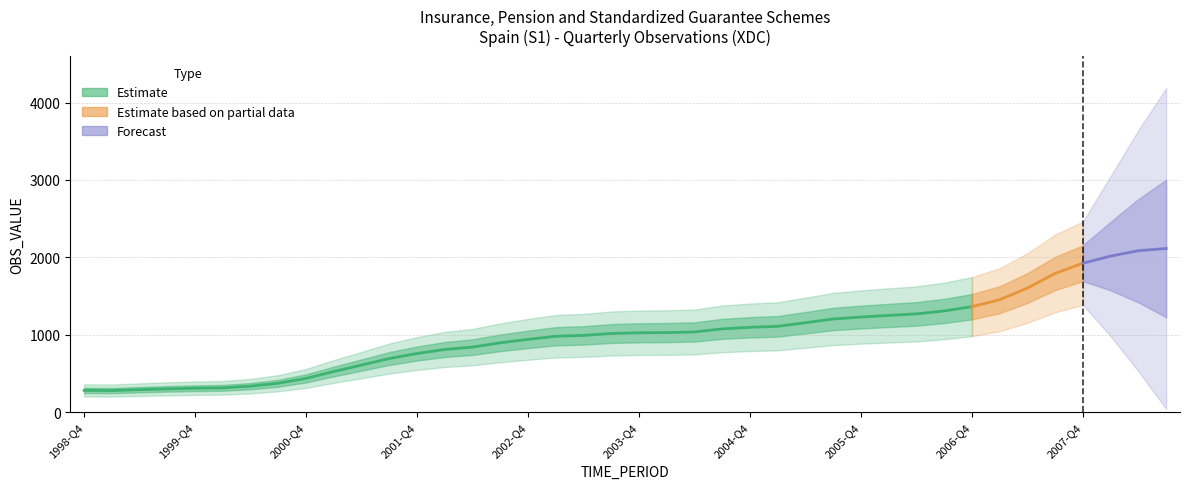

Between 2006-Q4 and 2005-Q2, which is larger?

2006-Q4